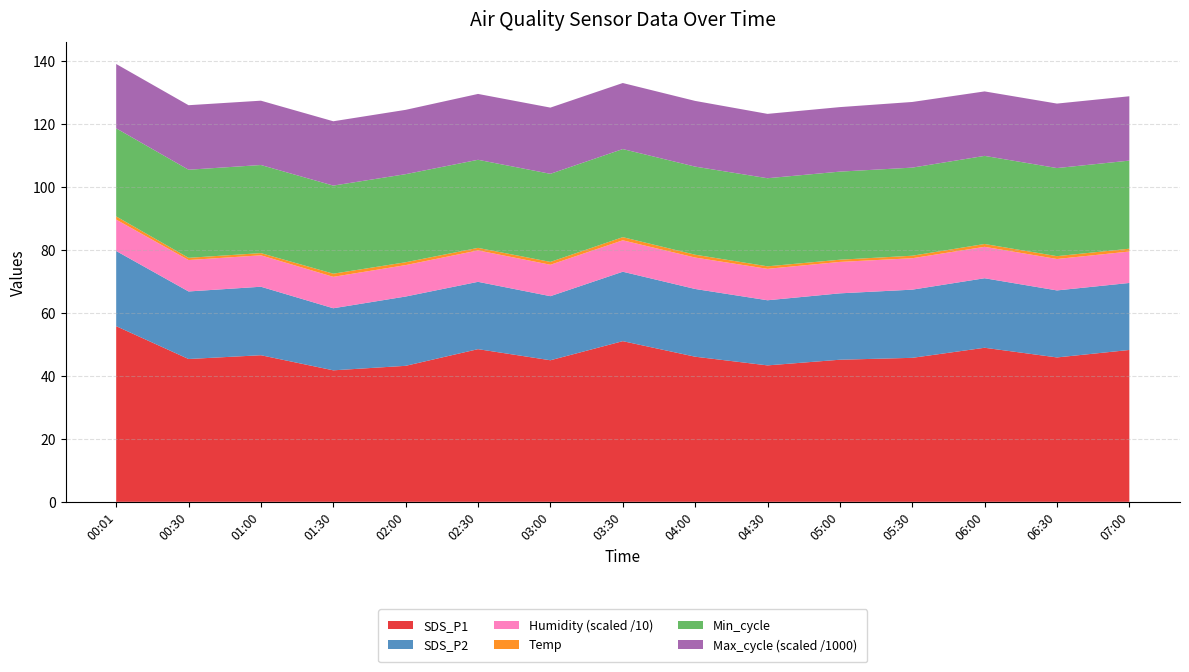

The SDS_P1 series shows 28.0 at 03:30. True or false?

False